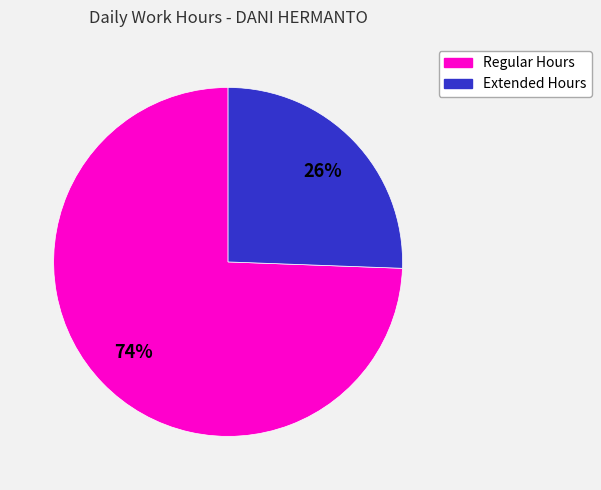

Does any single category account for the majority?

Yes